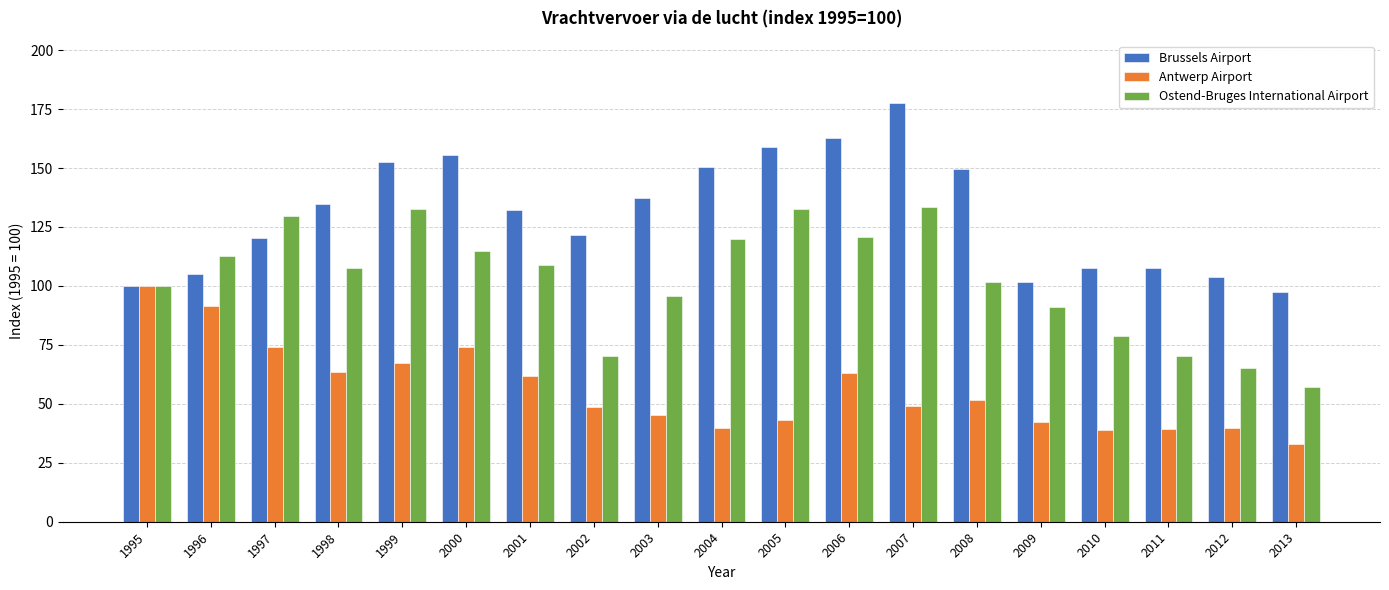

At how many categories does at least one series exceed 40?

19